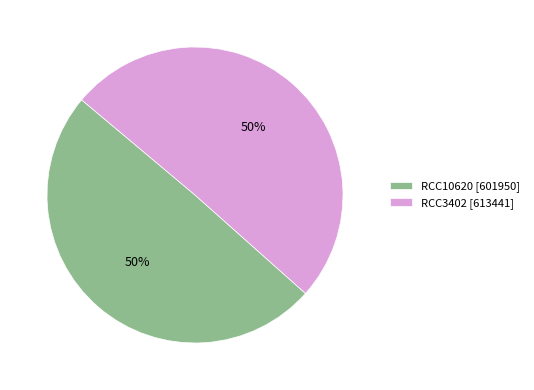

To the nearest percent, what portion does RCC10620 represent?

50%